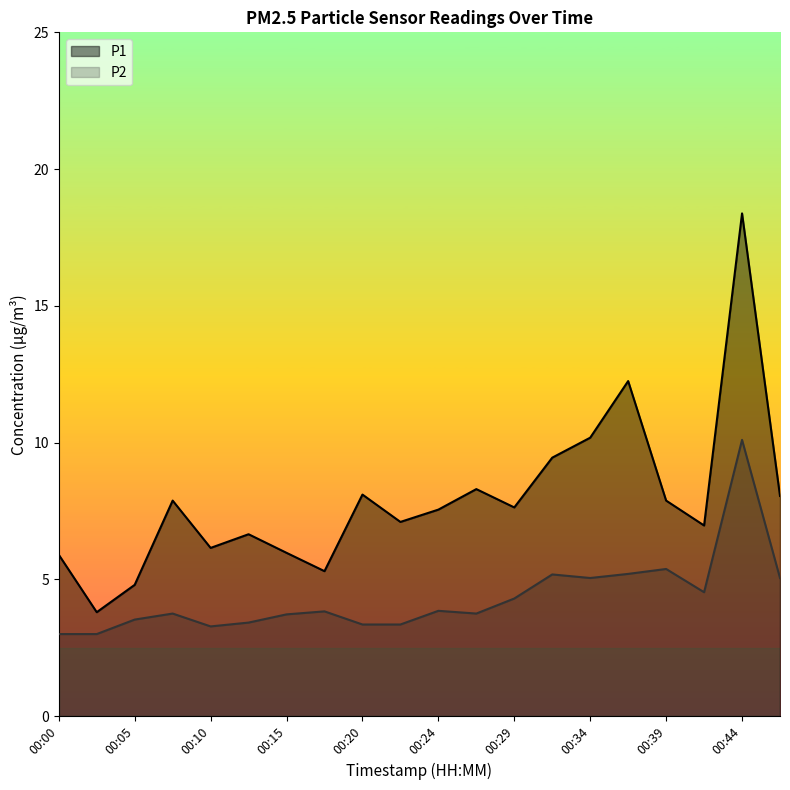

How many series are shown in this chart?

2